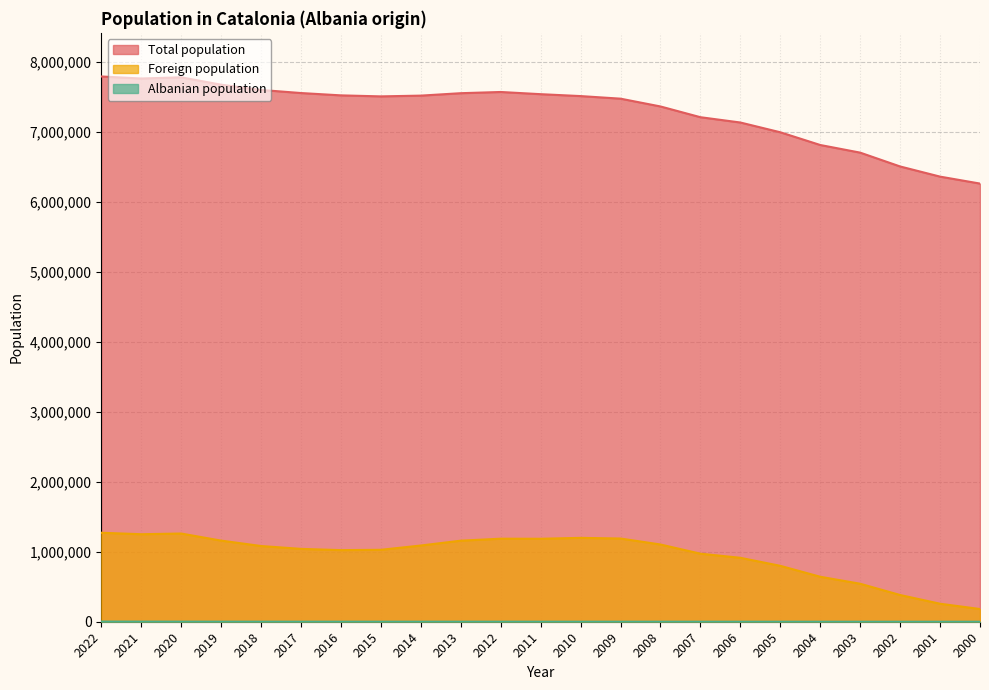

True or false: Total population has a value of 7512381 at 2010.

True